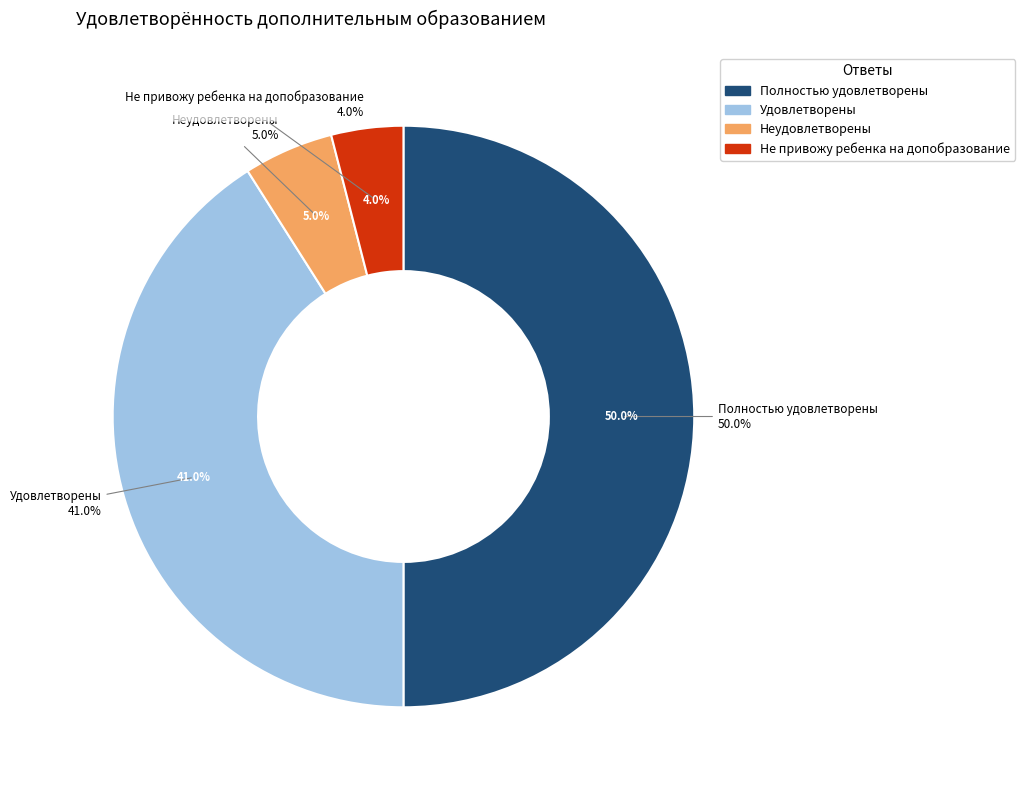

True or false: Не привожу ребенка на допобразование accounts for 16% of the total.

False